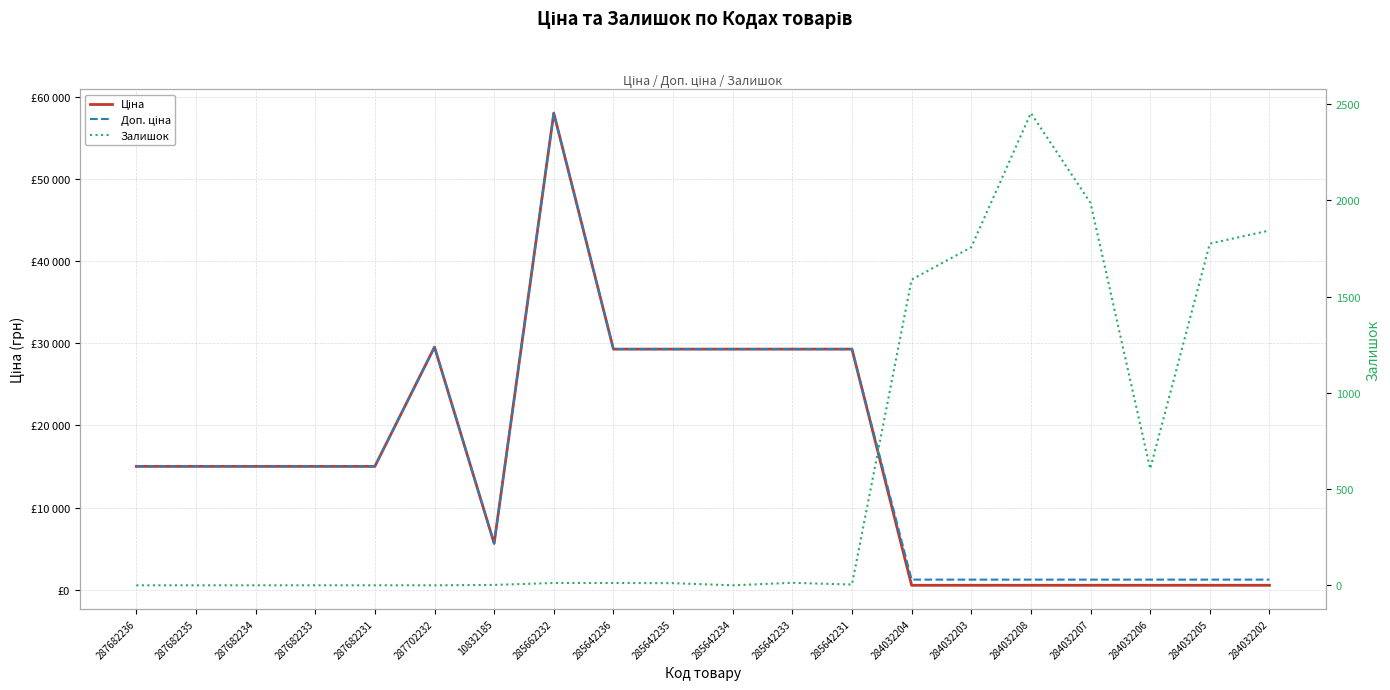

Which series has the largest range (max minus min)?

Ціна